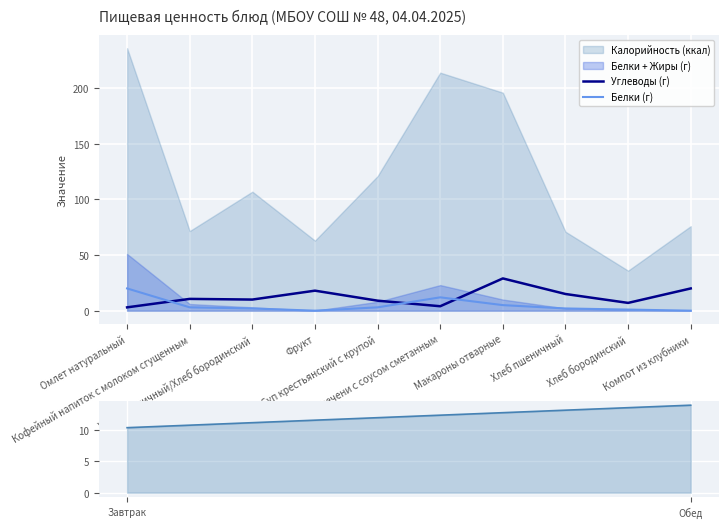

Rank the categories by Углеводы value from highest to lowest.

Макароны отварные, Компот из клубники, Фрукт, Хлеб пшеничный, Кофейный напиток с молоком сгущенным, Хлеб пшеничный/Хлеб бородинский, Суп крестьянский с крупой, Хлеб бородинский, Запеканка из печени с соусом сметанным, Омлет натуральный